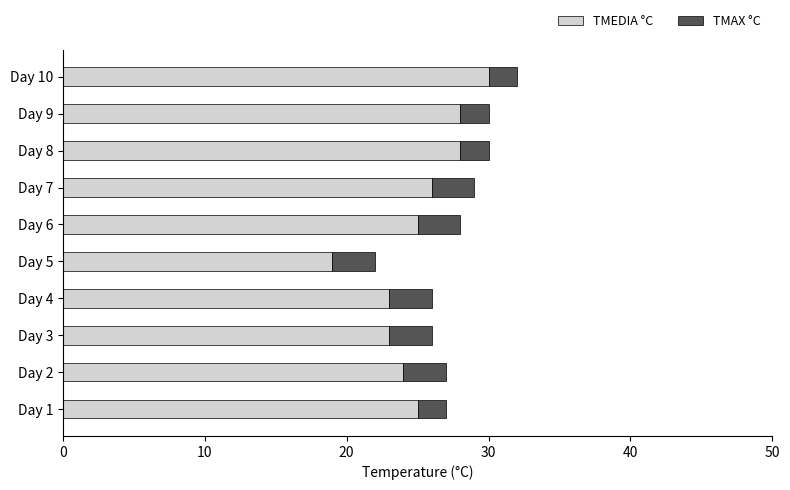

The TMEDIA °C series shows 24 at Day 2. True or false?

True